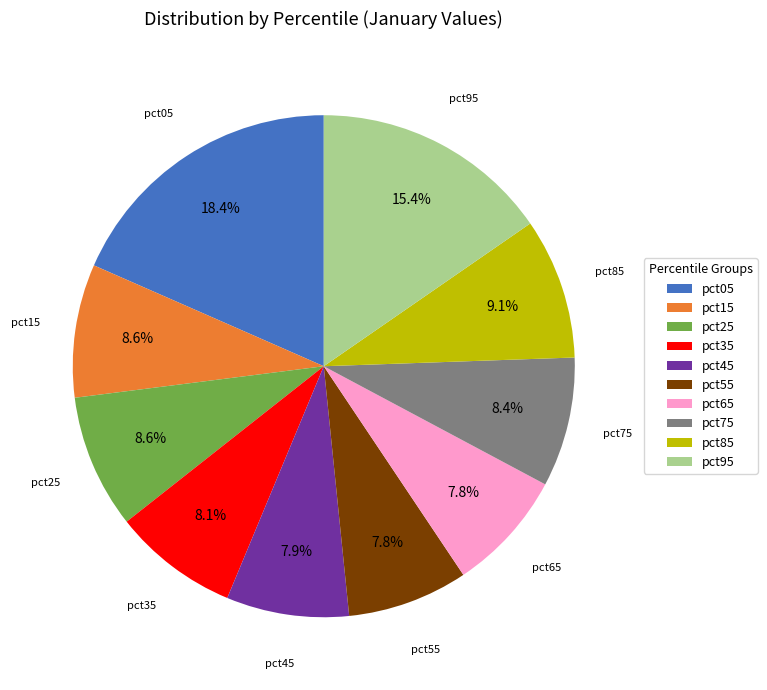

Is pct45 the majority of the pie?

No